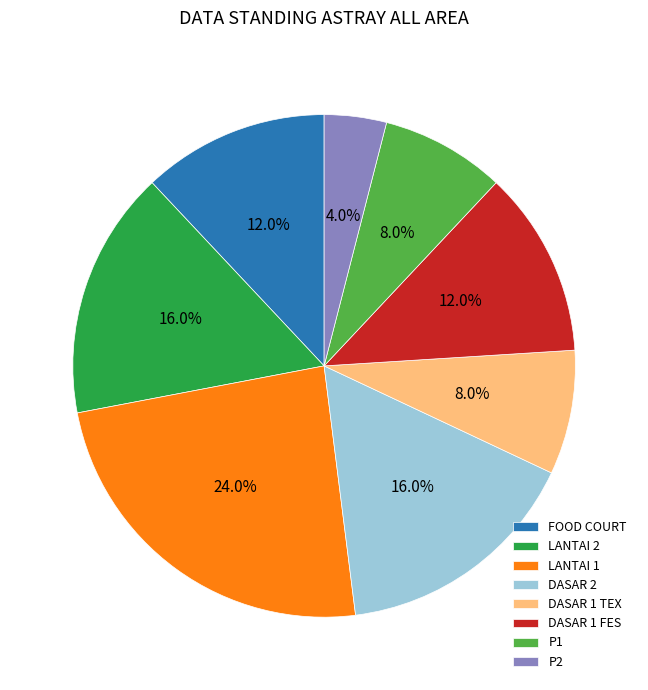

What portion of the pie excludes DASAR 1 TEX?

92.0%